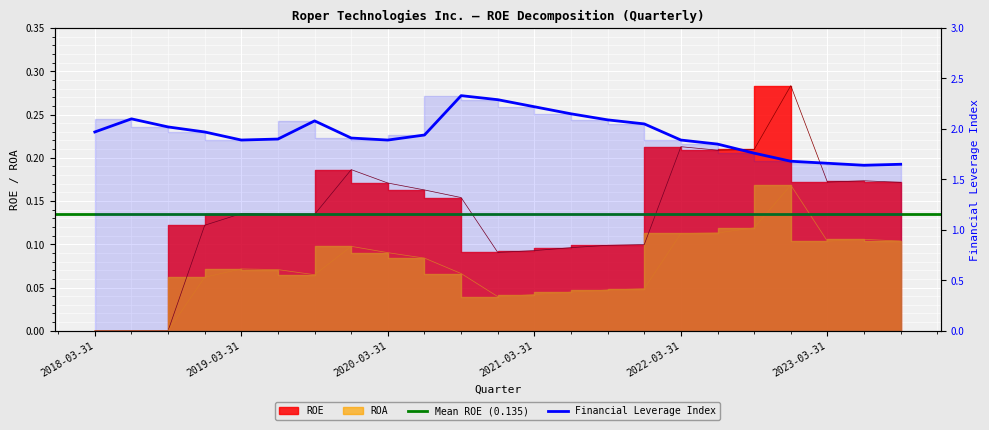

What is the label of the 13th point from the right?

2020-09-30